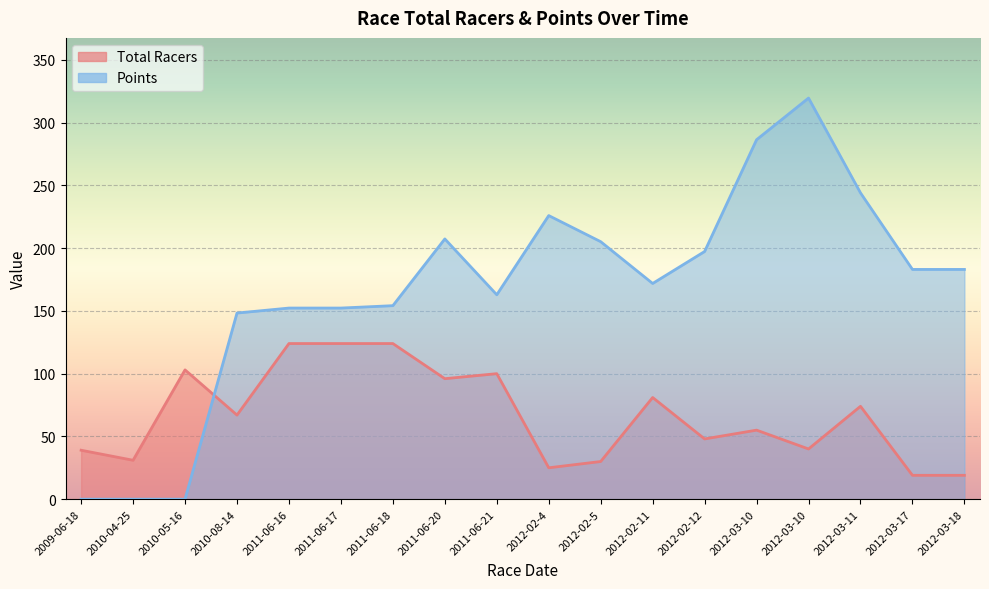

Reading left to right, what are all the values shown in this chart?

Total Racers: 2009-06-18=39.0	2010-04-25=31.0	2010-05-16=103.0	2010-08-14=67.0	2011-06-16=124.0	2011-06-17=124.0	2011-06-18=124.0	2011-06-20=96.0	2011-06-21=100.0	2012-02-4=25.0	2012-02-5=30.0	2012-02-11=81.0	2012-02-12=48.0	2012-03-10=55.0	2012-03-10=40.0	2012-03-11=74.0	2012-03-17=19.0	2012-03-18=19.0
Points: 2009-06-18=0.0	2010-04-25=0.0	2010-05-16=0.0	2010-08-14=148.3	2011-06-16=152.3	2011-06-17=152.3	2011-06-18=154.2	2011-06-20=207.4	2011-06-21=162.9	2012-02-4=226.0	2012-02-5=205.2	2012-02-11=171.9	2012-02-12=197.3	2012-03-10=286.4	2012-03-10=319.6	2012-03-11=244.0	2012-03-17=183.1	2012-03-18=183.1